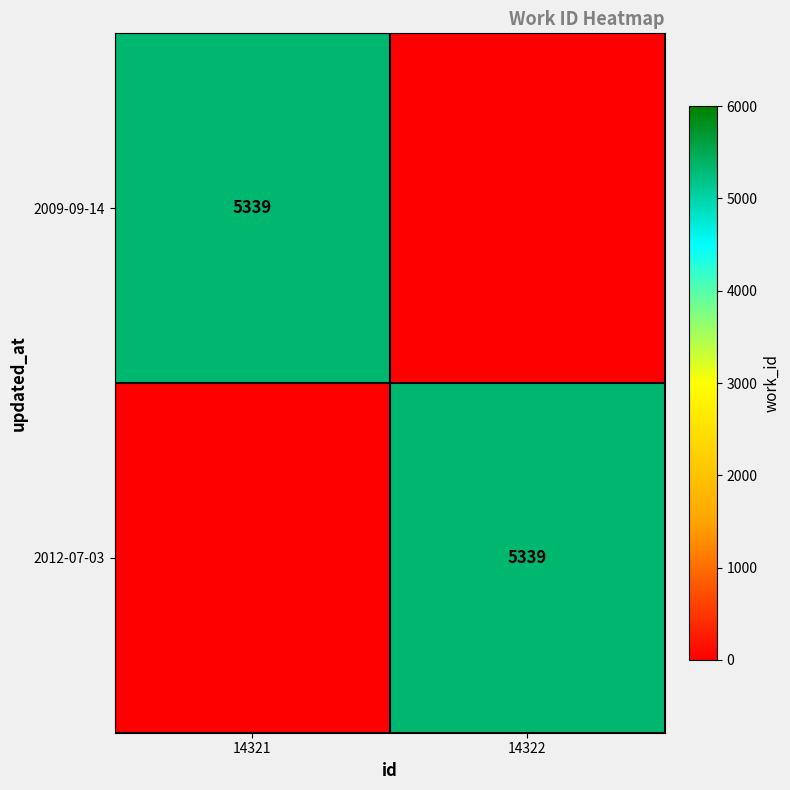

Count the number of categories in the chart.

2